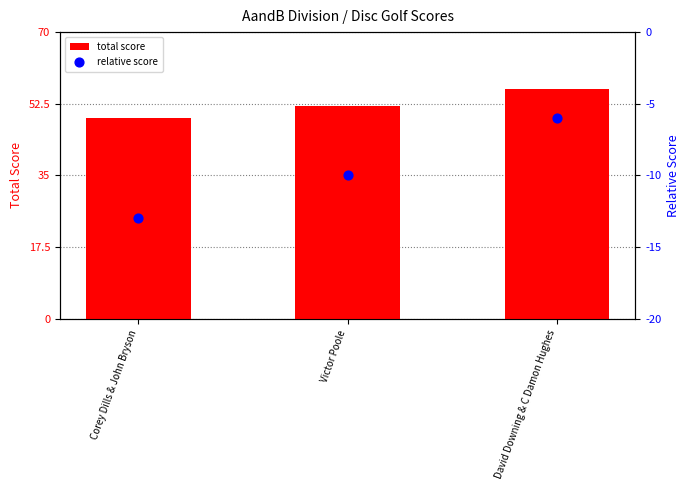

Which series has the widest spread of Y values?

total score